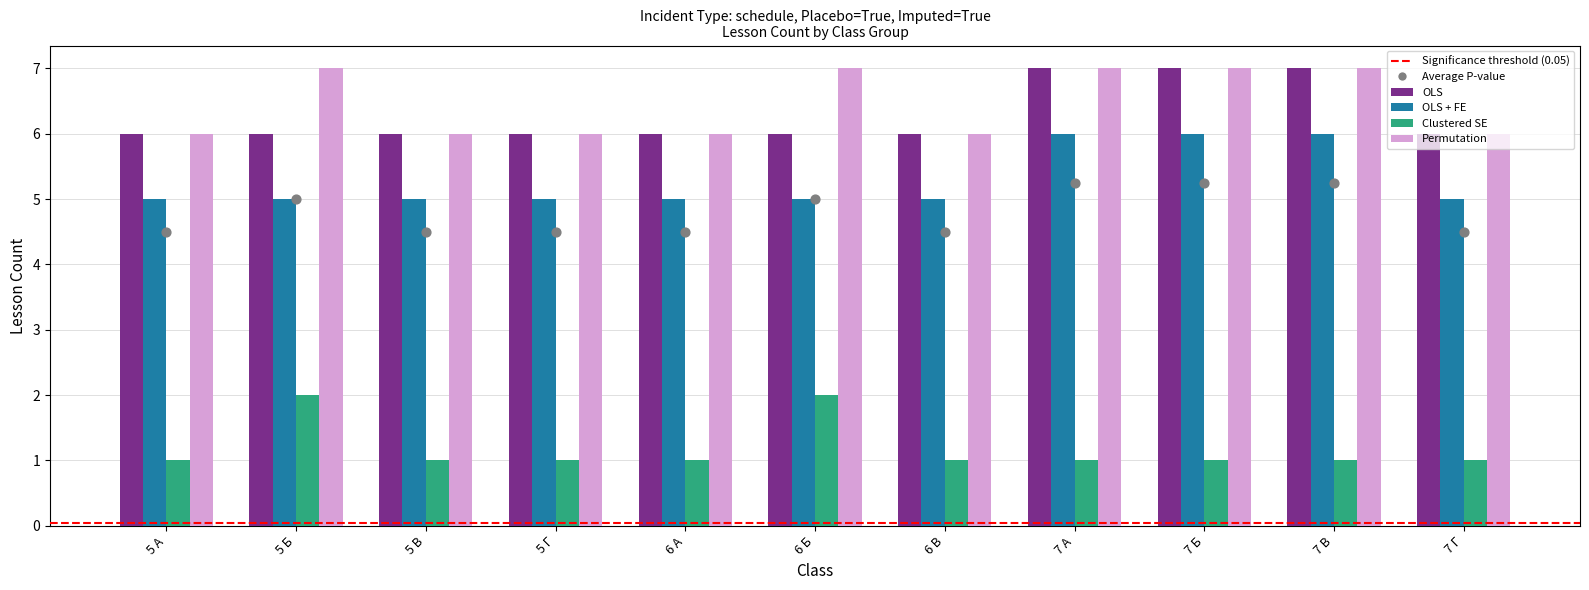

Is the value of Clustered SE at 7 А greater than the value of OLS + FE at 6 Б?

No